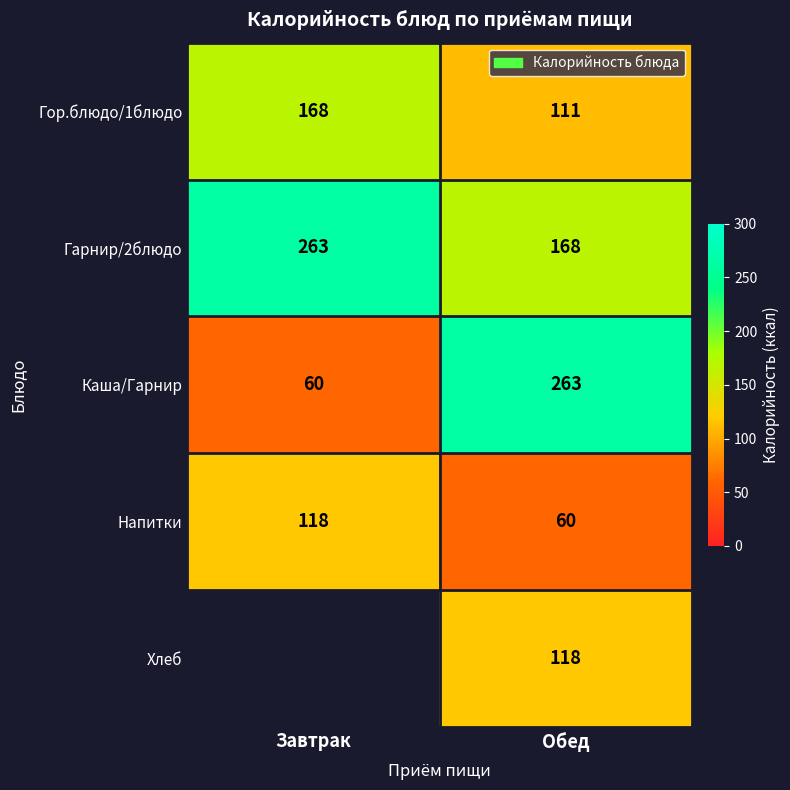

The value of Напитки at Обед is 108. True or false?

False